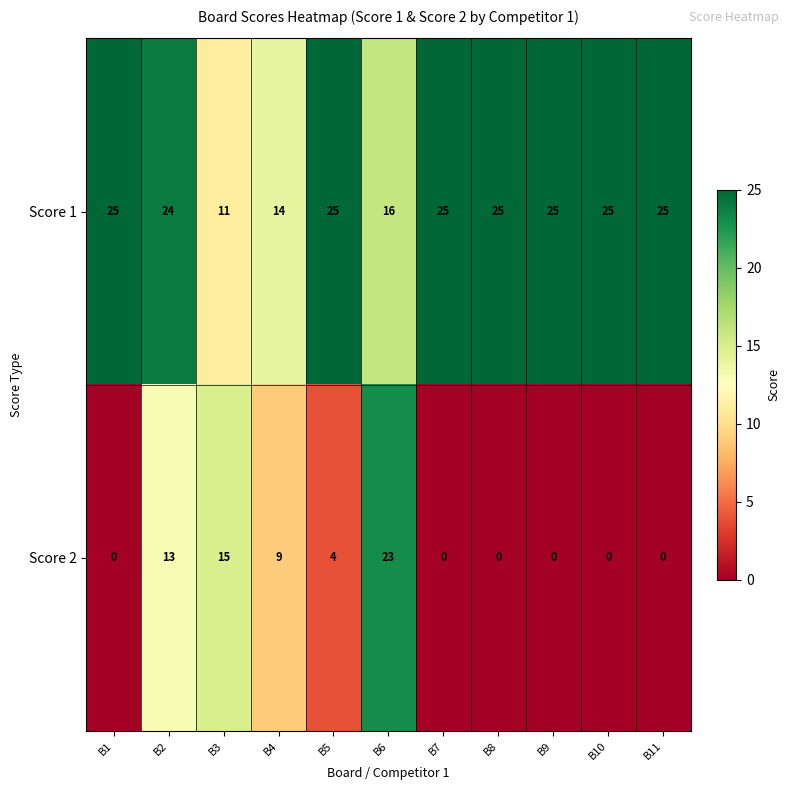

The Score 1 series shows 25 at B7. True or false?

True